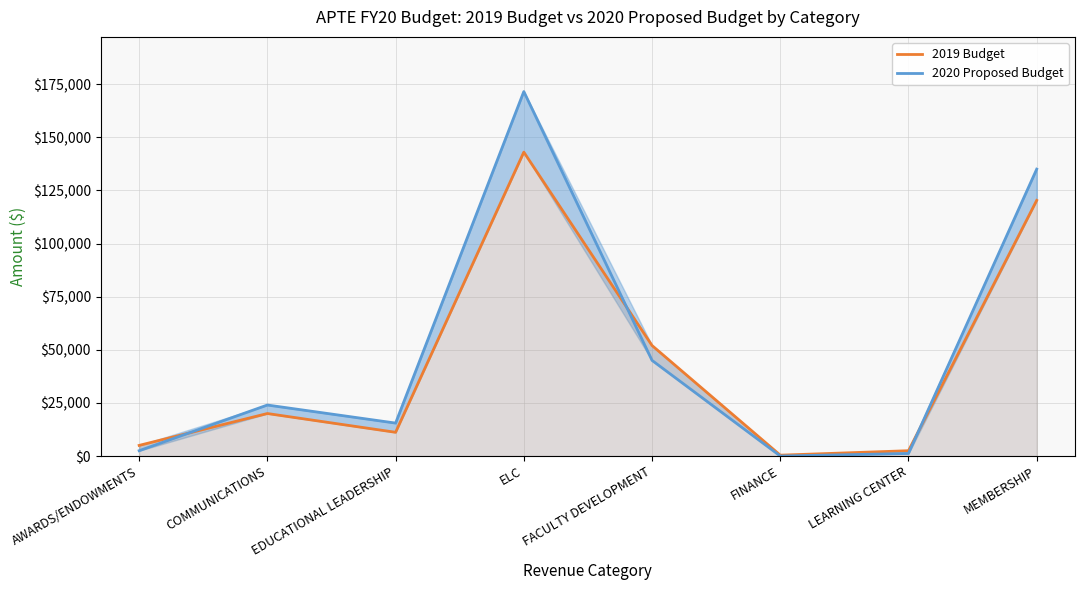

True or false: 2019 Budget has a value of 202072 at MEMBERSHIP.

False